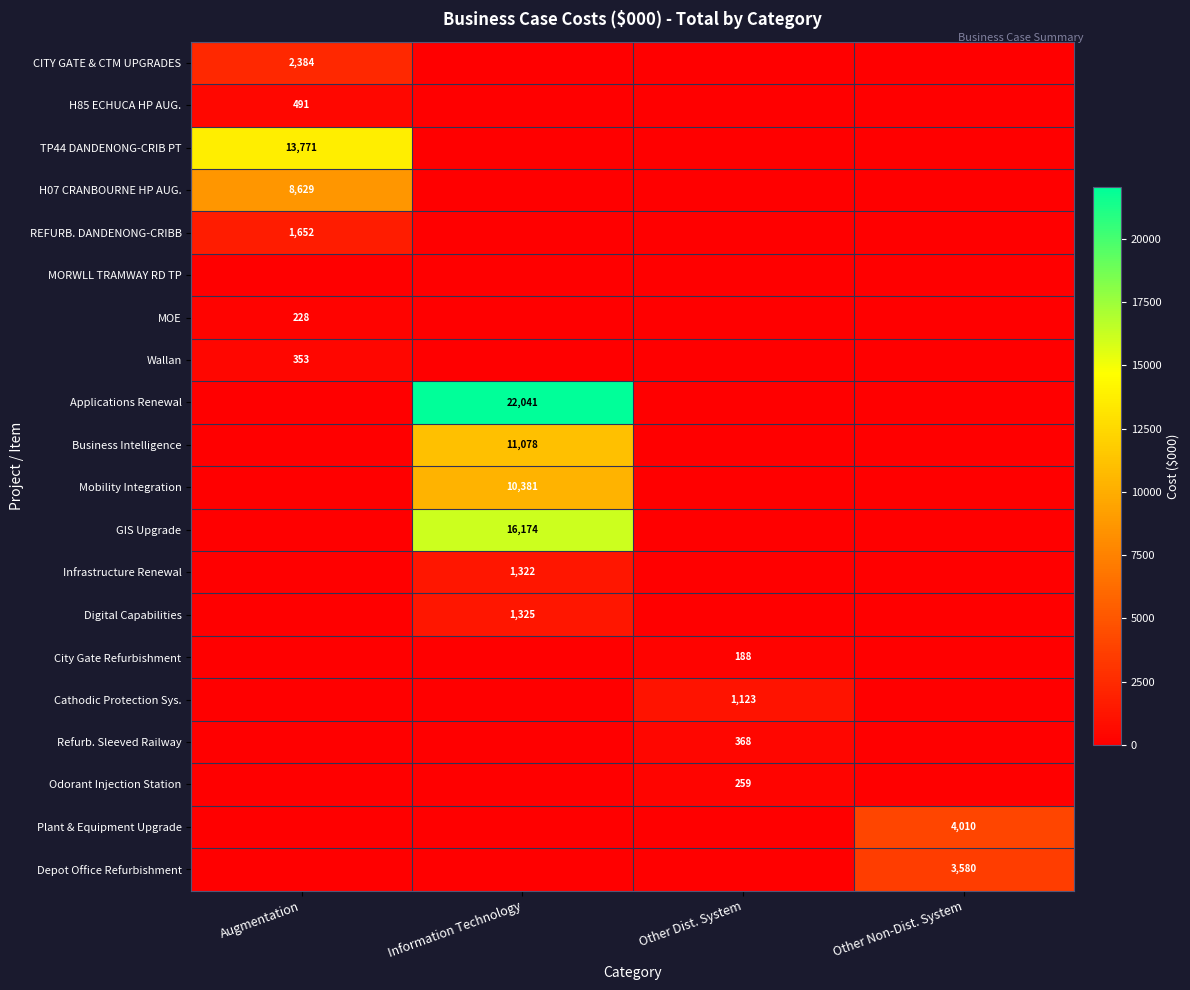

What is the spread (max minus min) of values at Information Technology?

22041.1